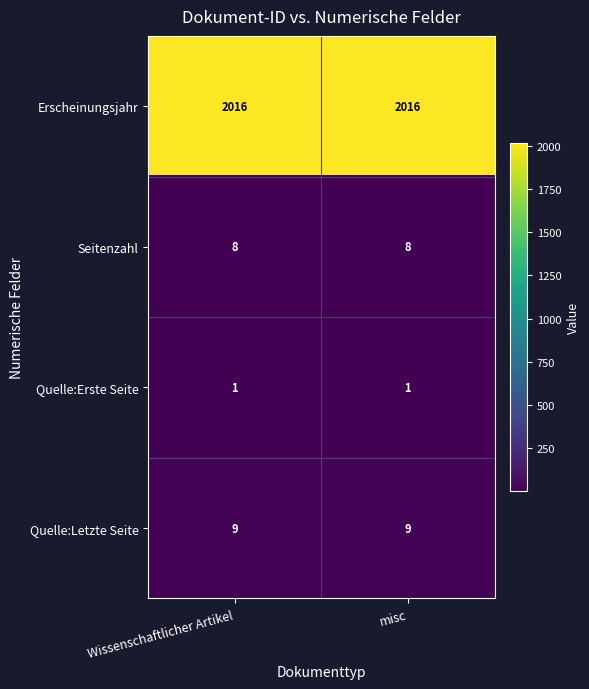

What is the approximate value of Erscheinungsjahr at Wissenschaftlicher Artikel?

2016